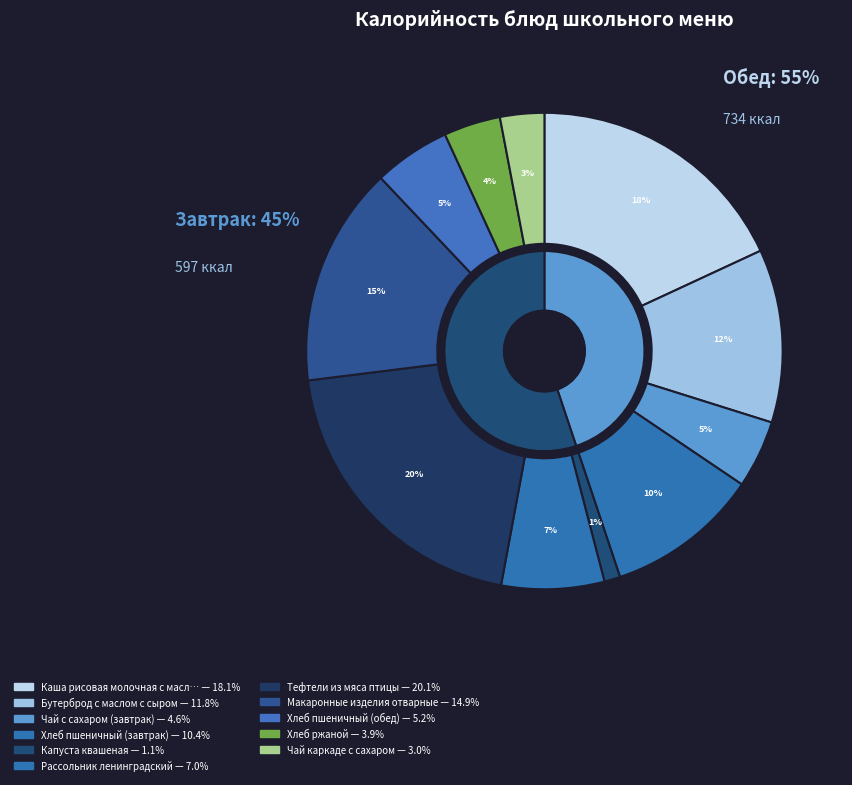

What is the change in value from Тефтели из мяса птицы to Чай каркаде с сахаром?

-227.9